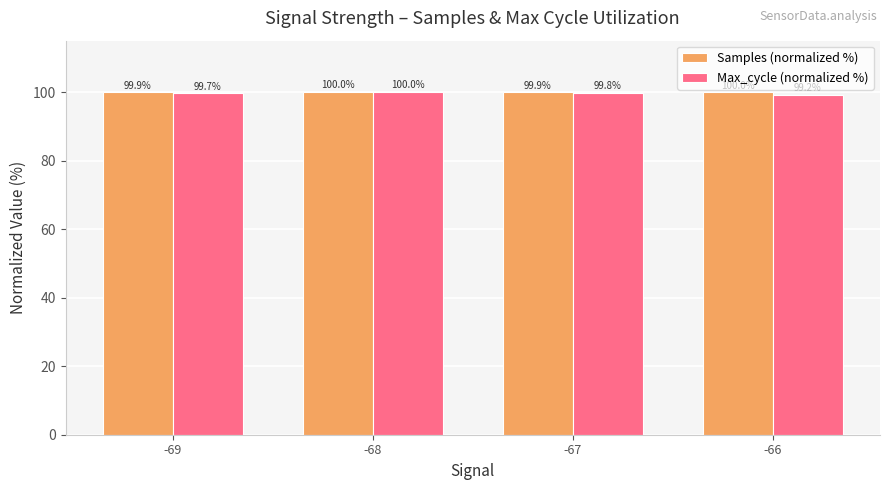

What is the sum of all Samples (normalized %) values?

399.8